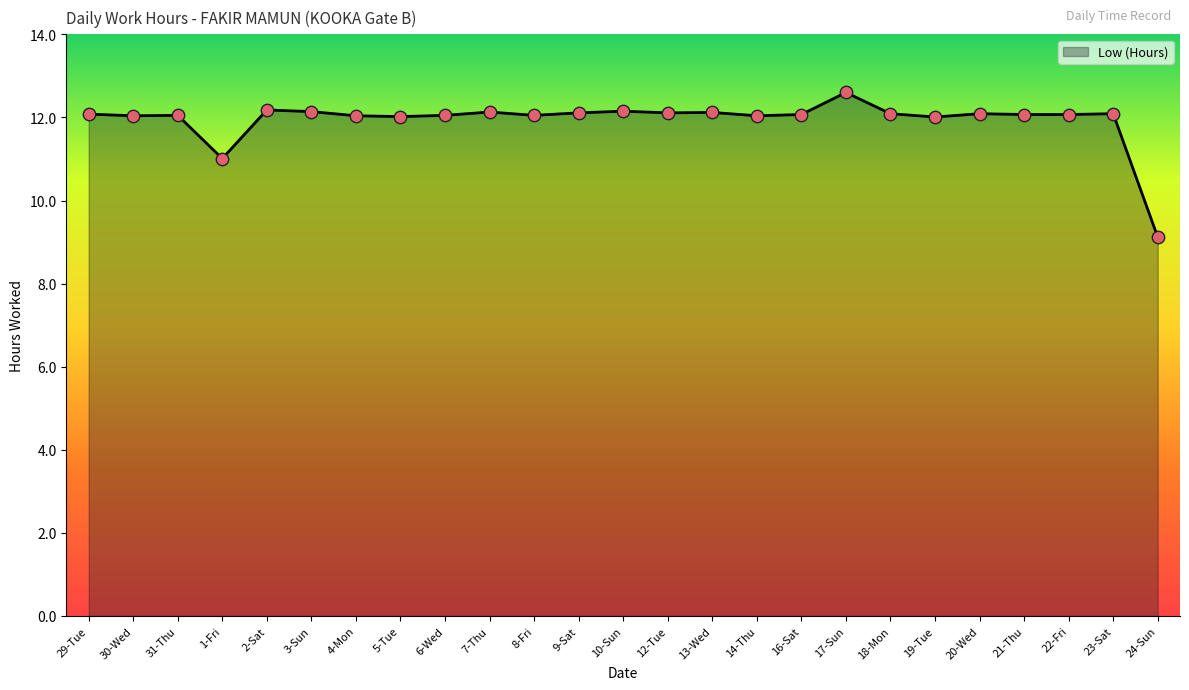

Approximately how many times larger is the value at 21-Thu compared to 6-Wed?

1.0